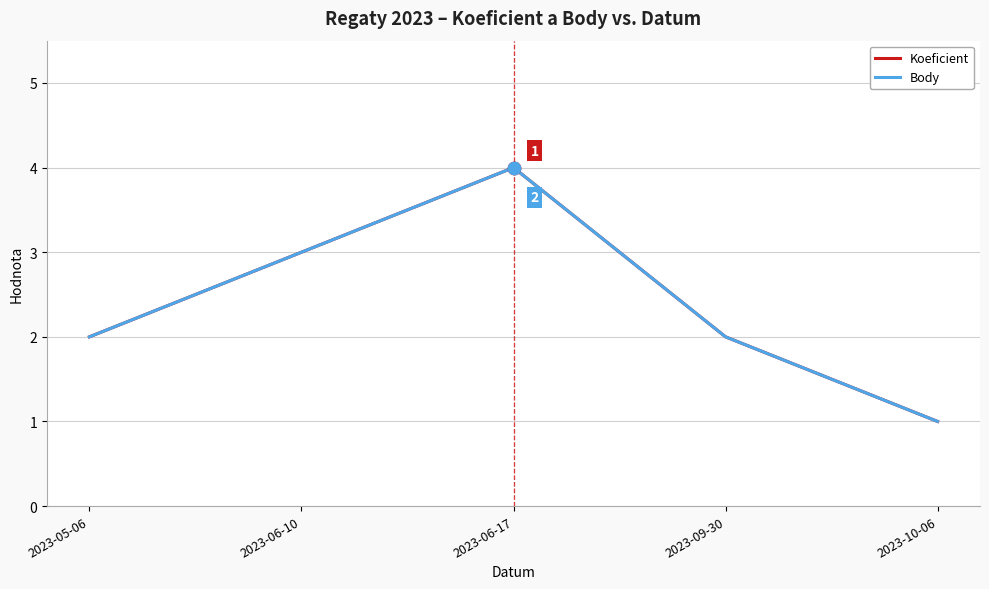

Does the chart have visible grid lines?

Yes